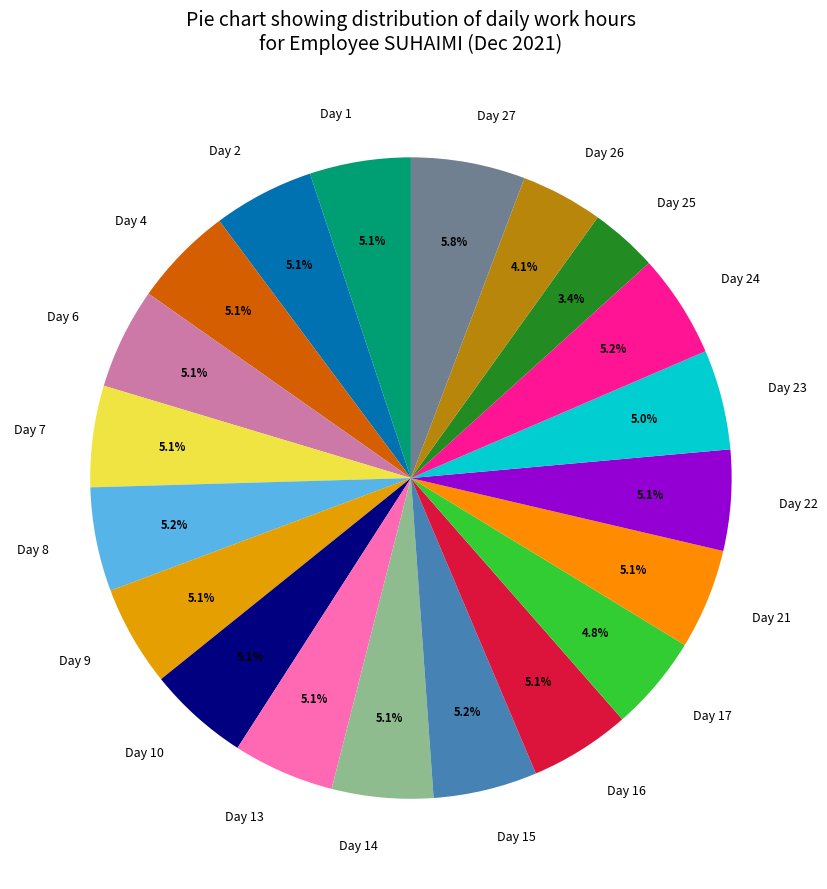

The Day 23 slice represents 5% of the pie. True or false?

True